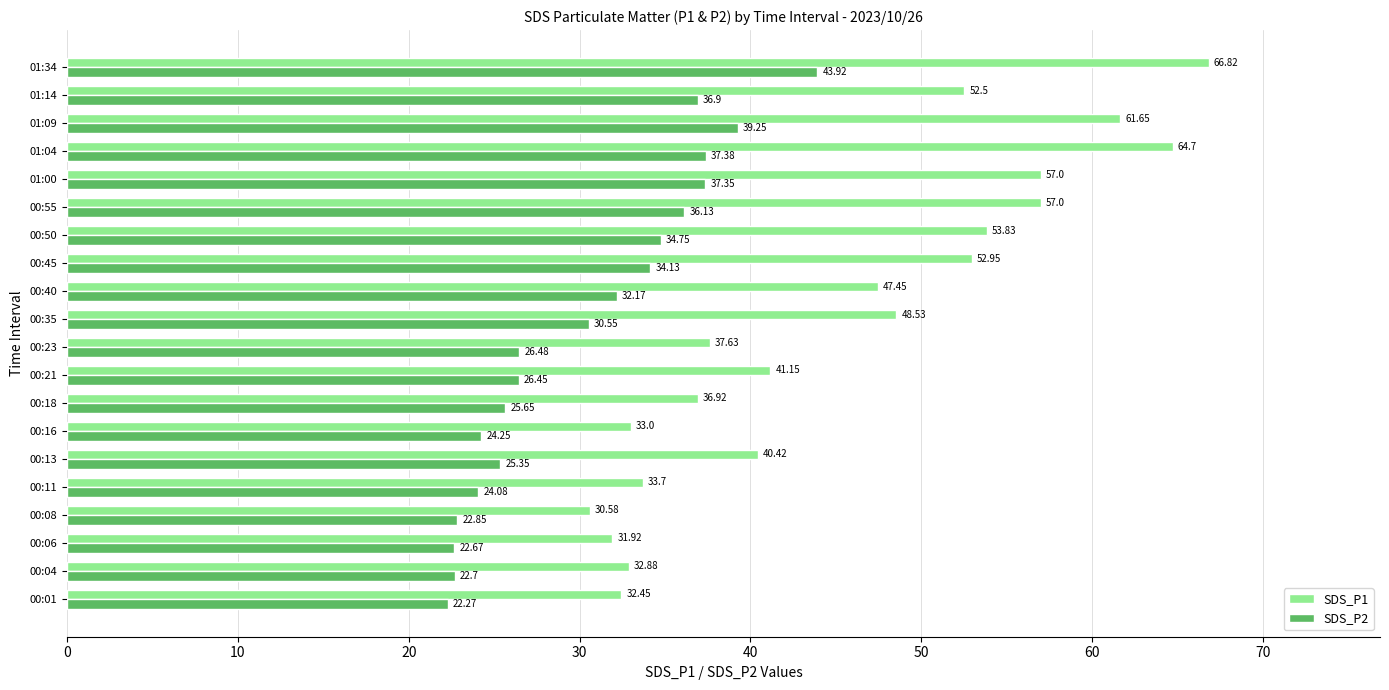

Rank the series by their average value, from lowest to highest.

SDS_P2, SDS_P1